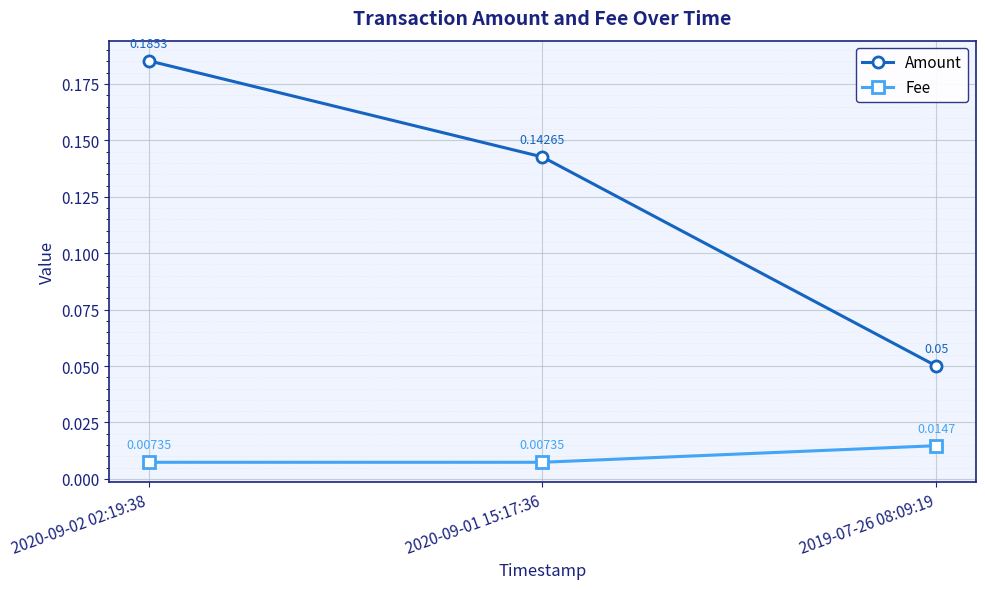

True or false: Amount has a value of 0.0 at 2019-07-26 08:09:19.

False